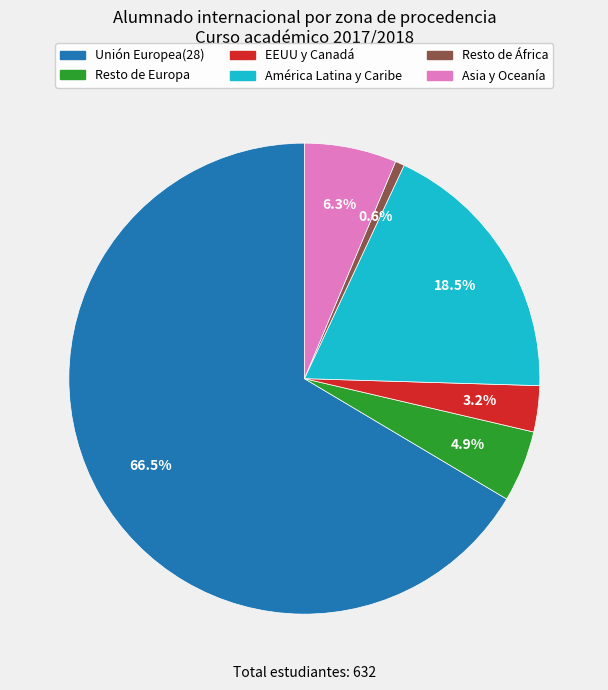

Rank the categories by value from lowest to highest.

Resto de África, EEUU y Canadá, Resto de Europa, Asia y Oceanía, América Latina y Caribe, Unión Europea(28)